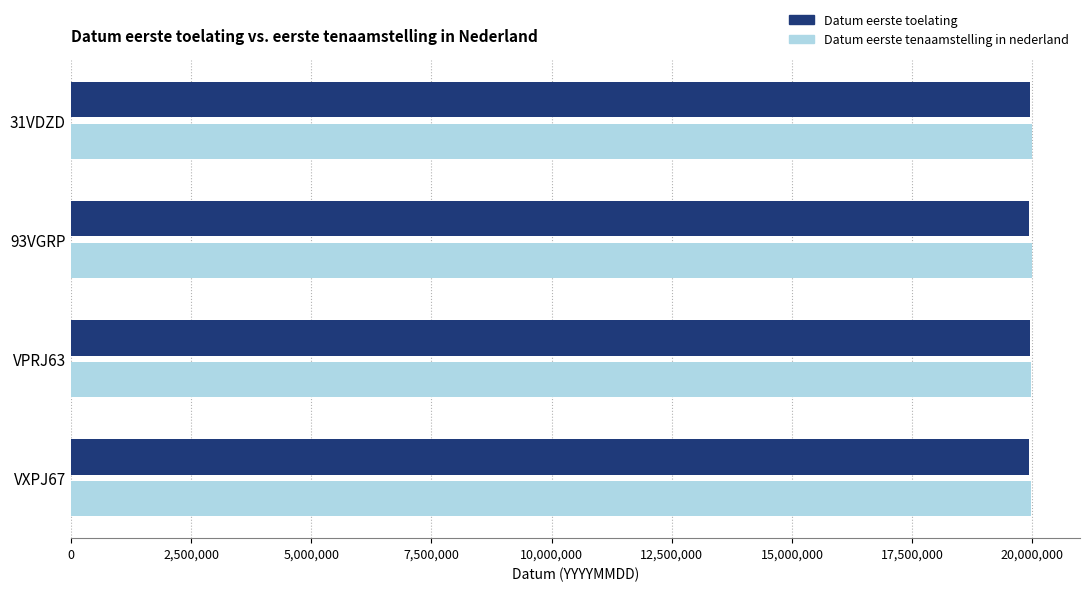

What is the maximum value for Datum eerste toelating?

19950808